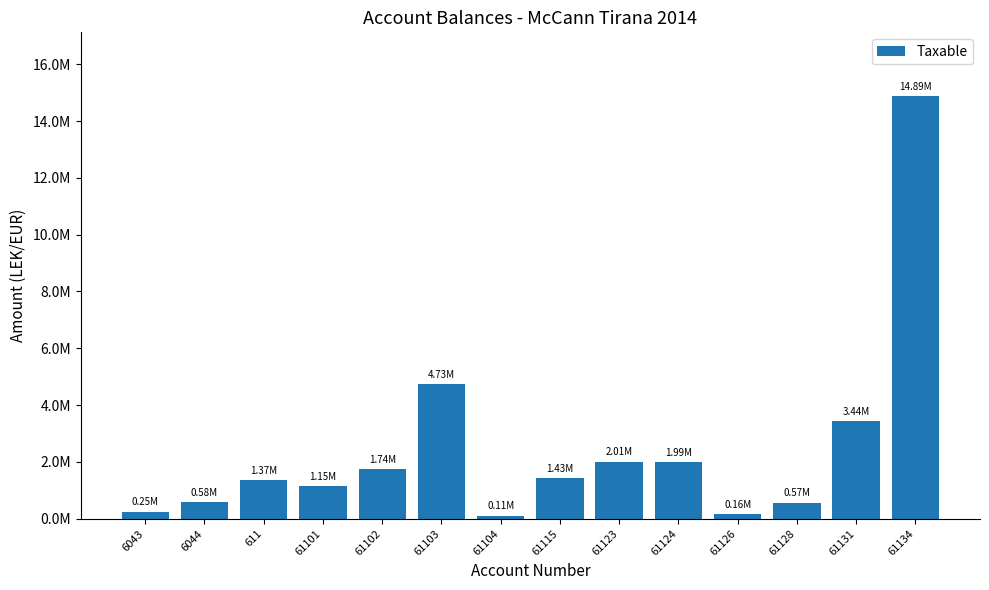

The chart shows a value of 410802.5 at 61101. True or false?

False